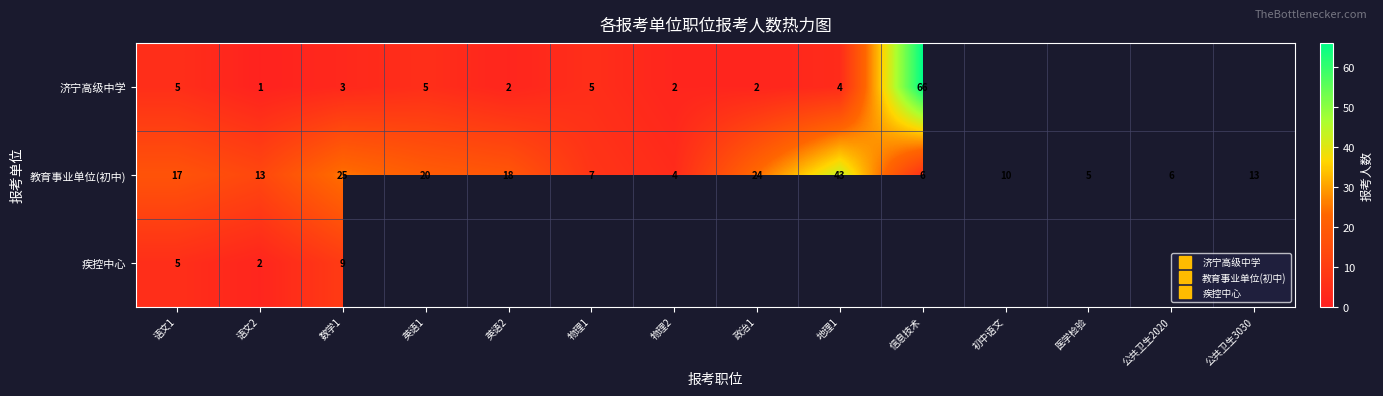

At how many categories does at least one series exceed 52?

1